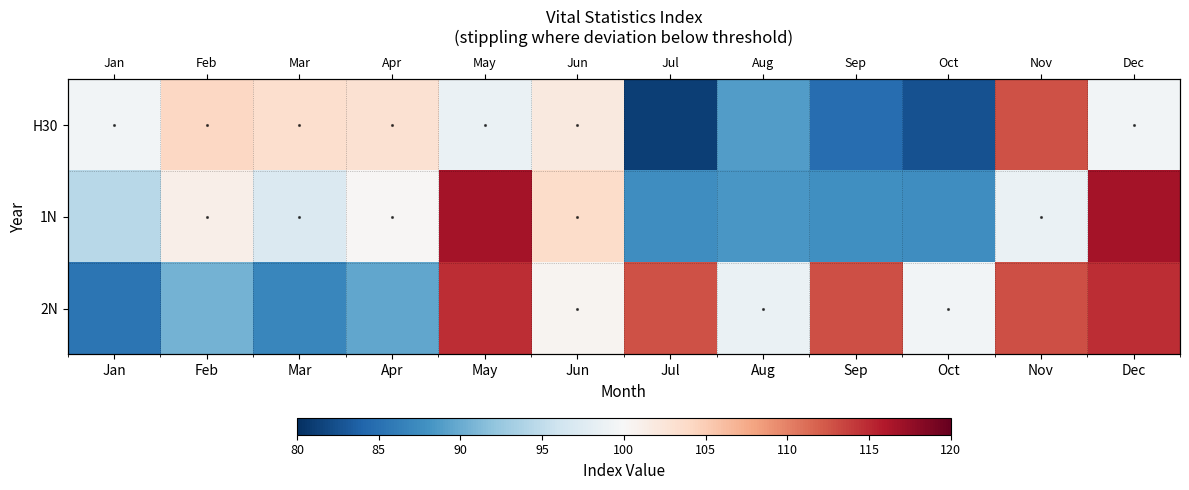

True or false: H30 has a value of 52.7 at Dec.

False